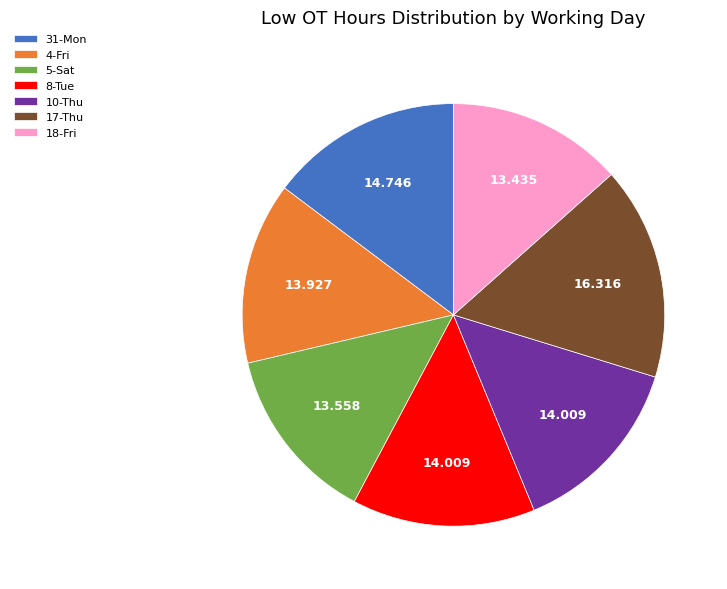

Count the number of slices in the pie.

7